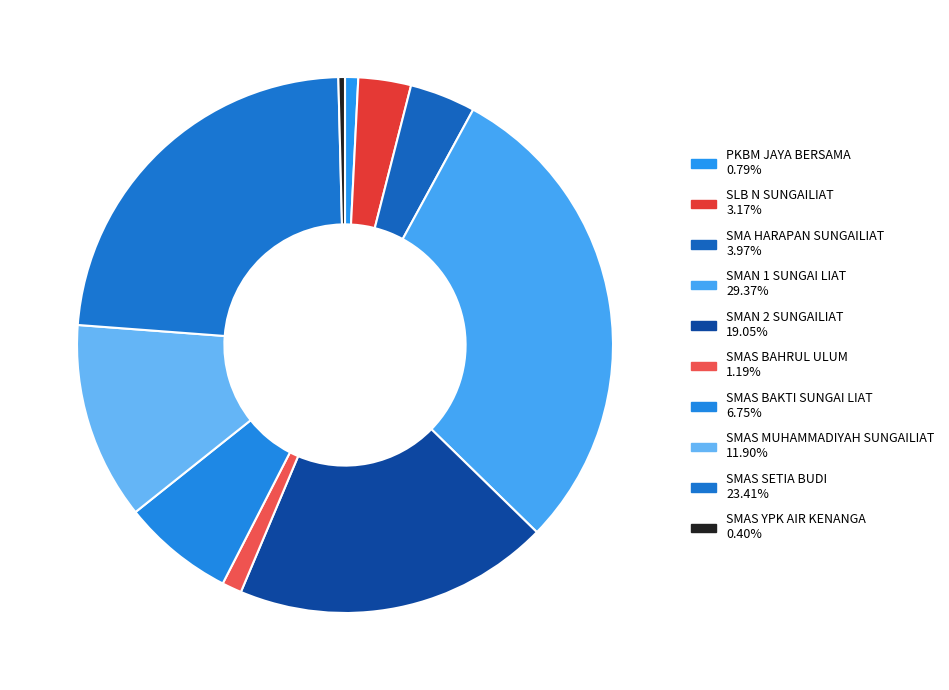

What is the largest slice in the pie chart?

SMAN 1 SUNGAI LIAT